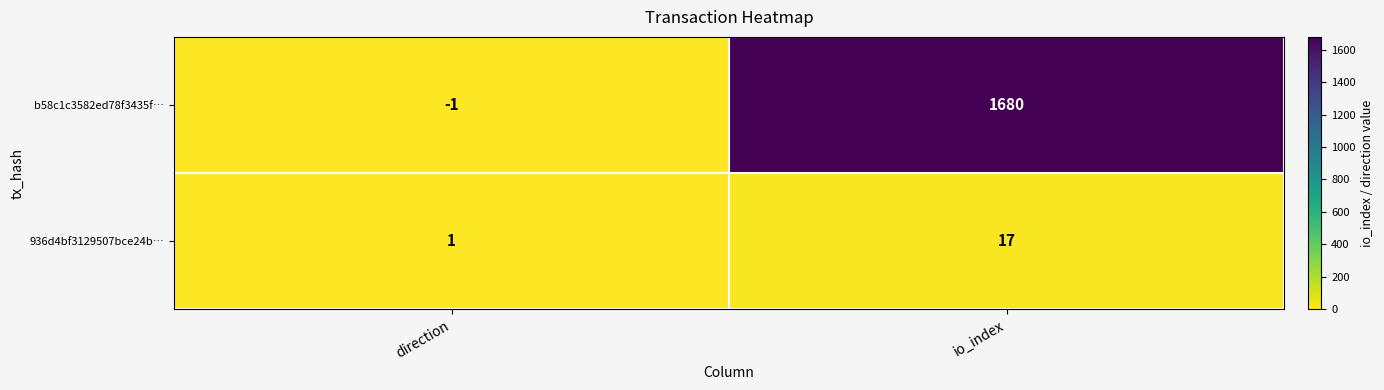

True or false: 936d4bf3129507bce24b… has a value of 17 at io_index.

True